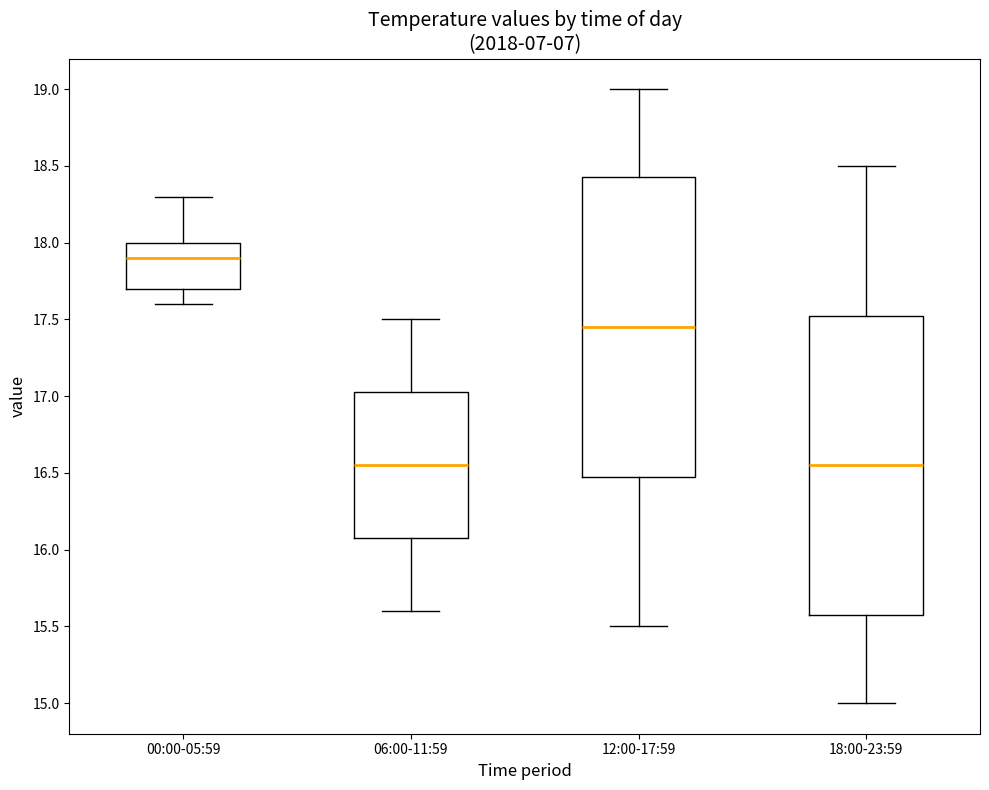

Reading left to right, transcribe this box plot: for each box, give where its median line is, the range the box spans, and where its two whiskers end, as read against the y-axis. The values are not printed on the chart, so give them approximately, as read against the axis.

00:00-05:59: median 17.90, box 17.70 to 18.00, whiskers 17.60 to 18.30
06:00-11:59: median 16.55, box 16.10 to 17.05, whiskers 15.60 to 17.50
12:00-17:59: median 17.45, box 16.50 to 18.45, whiskers 15.50 to 19.00
18:00-23:59: median 16.55, box 15.60 to 17.55, whiskers 15.00 to 18.50